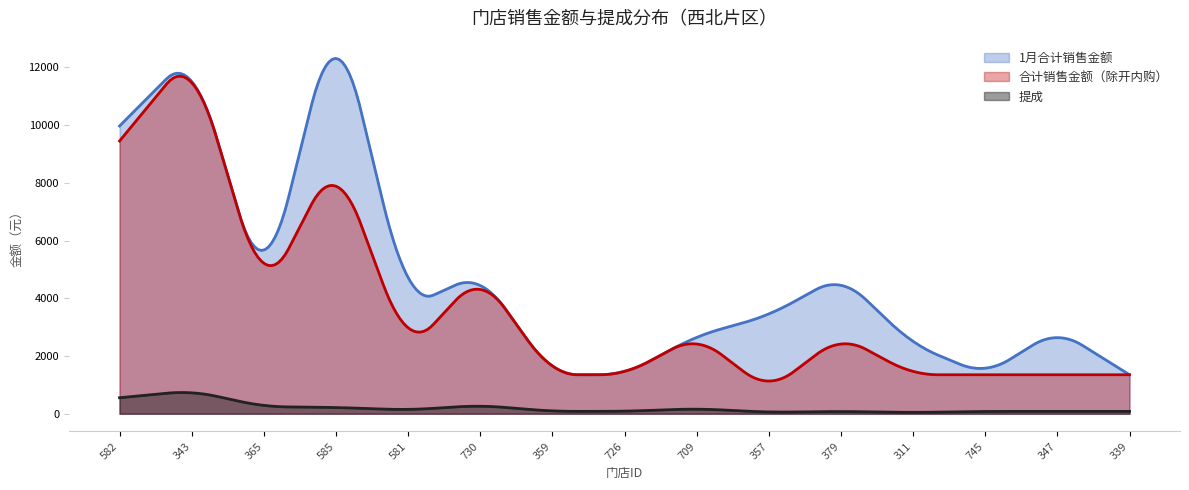

At which category does 1月合计销售金额 reach its first local peak?

343